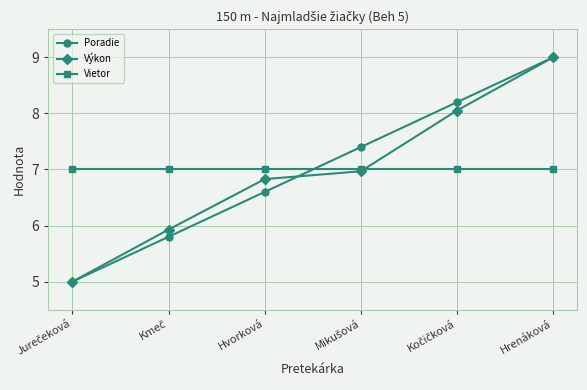

Reading left to right, what are all the values shown in this chart?

Poradie: 5.0	5.8	6.6	7.4	8.2	9.0
Výkon: 5.0	5.9	6.8	7.0	8.1	9.0
Vietor: 7.0	7.0	7.0	7.0	7.0	7.0